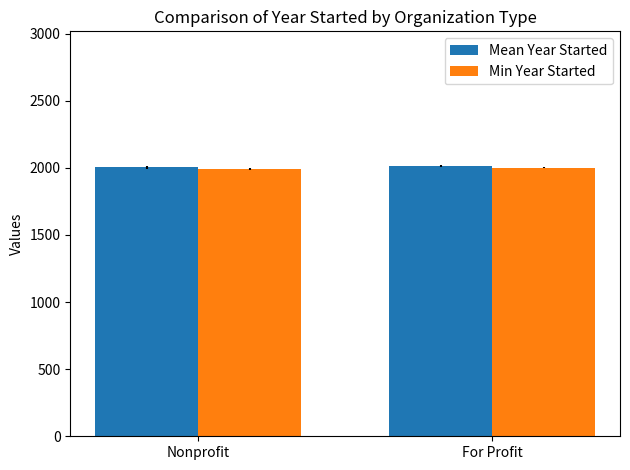

What is the lowest value of the Mean Year Started series?

2003.7